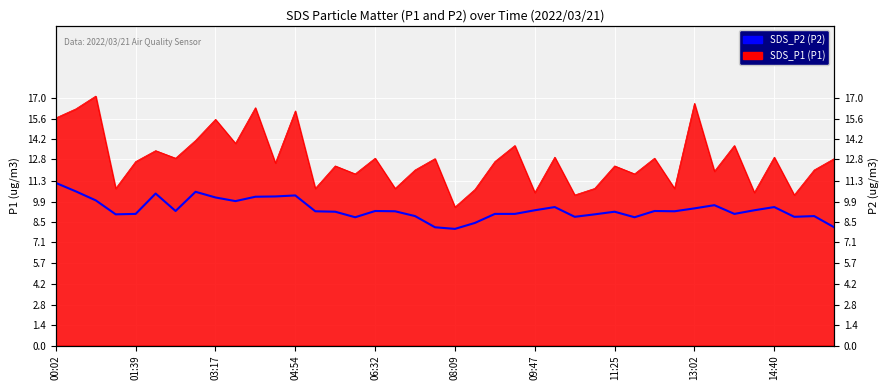

True or false: the data has more than 0 interior local peaks.

True